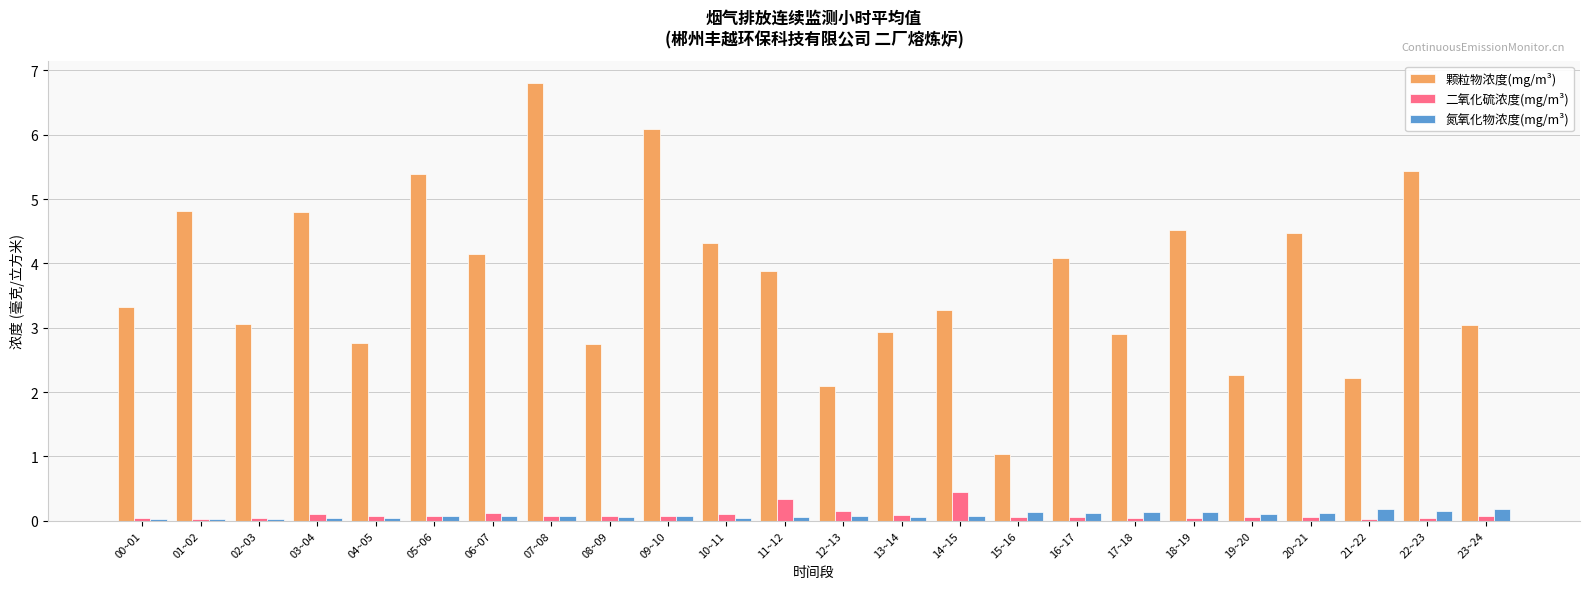

Which category has the highest value in the 二氧化硫浓度(mg/m³) series?

14~15